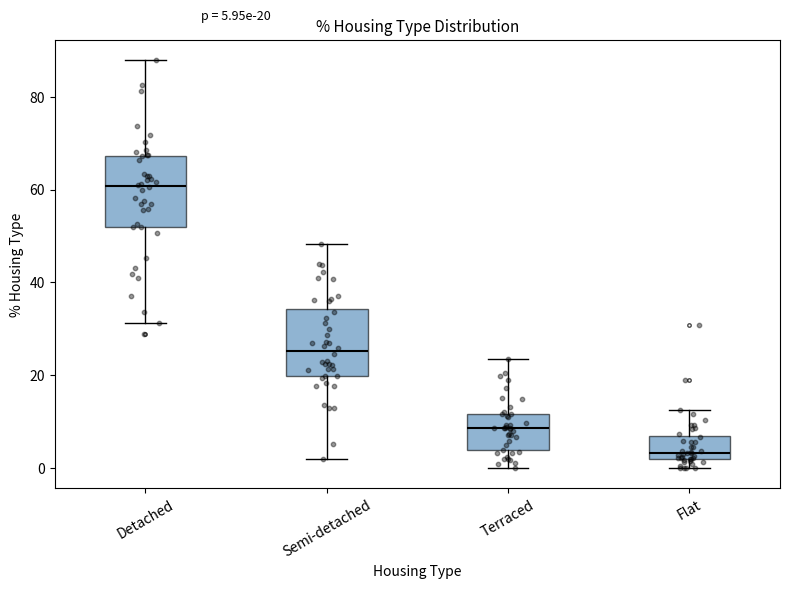

Which box's median line is the highest?

Detached